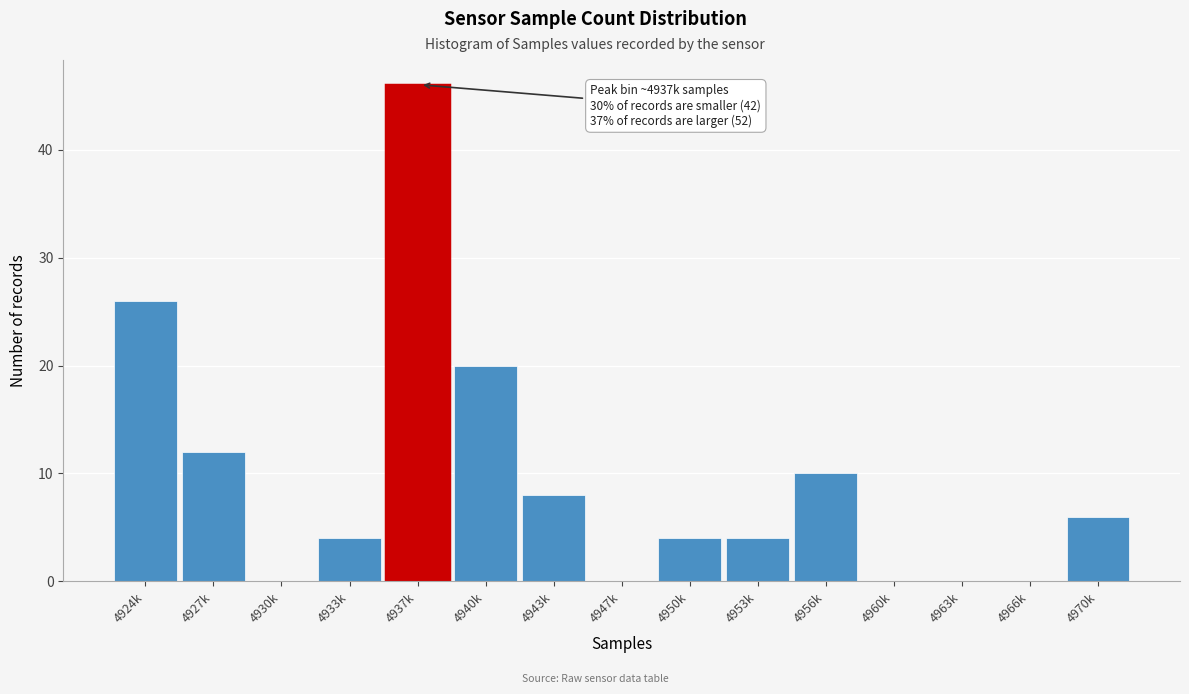

Reading left to right, list all the values displayed in this chart.

4924k=26	4927k=12	4930k=0	4933k=4	4937k=46	4940k=20	4943k=8	4947k=0	4950k=4	4953k=4	4956k=10	4960k=0	4963k=0	4966k=0	4970k=6